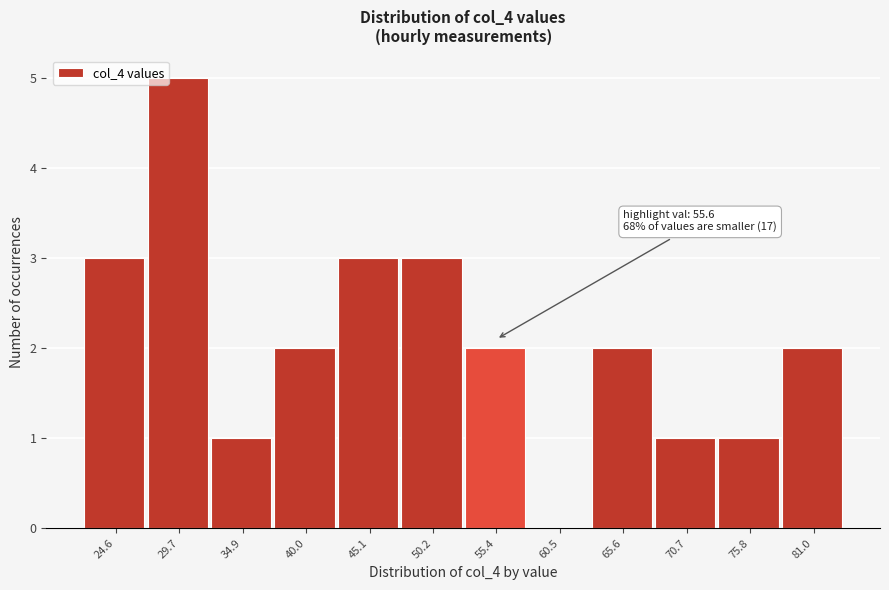

Reading right to left, extract all data points from this chart.

81.0=2	75.8=1	70.7=1	65.6=2	60.5=0	55.4=2	50.2=3	45.1=3	40.0=2	34.9=1	29.7=5	24.6=3